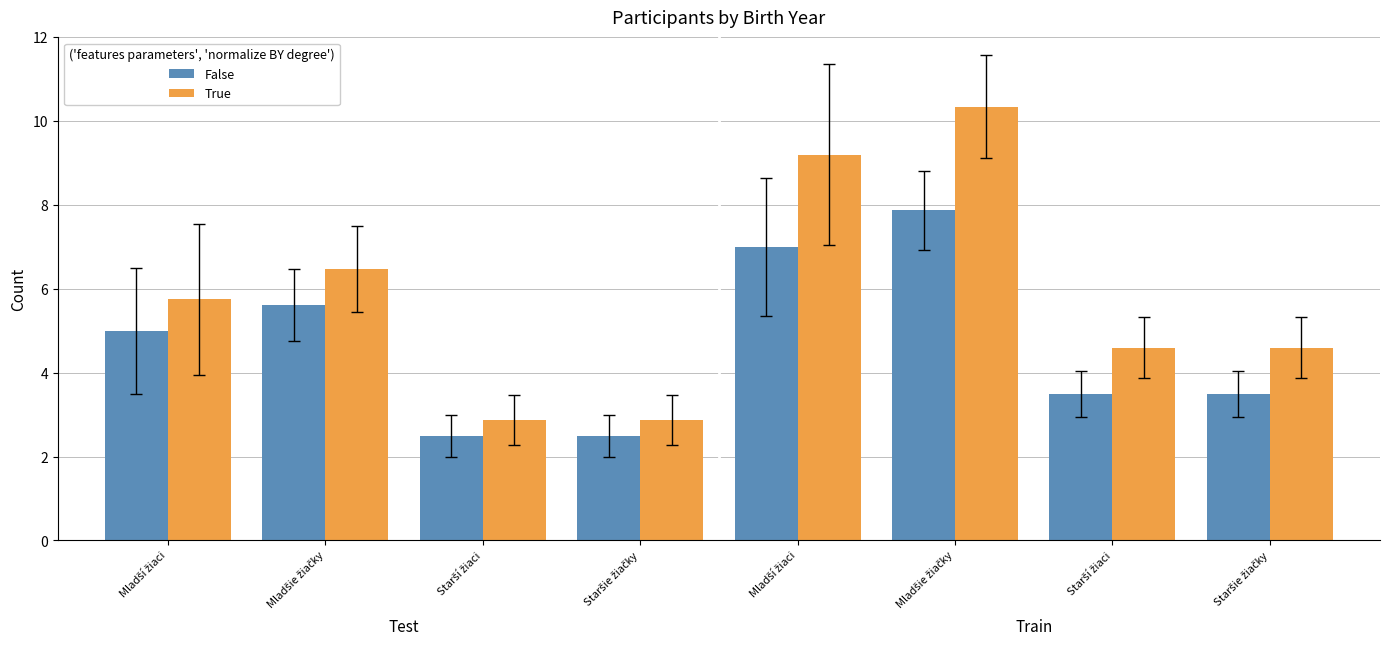

What are all the series names shown in the legend?

False, True